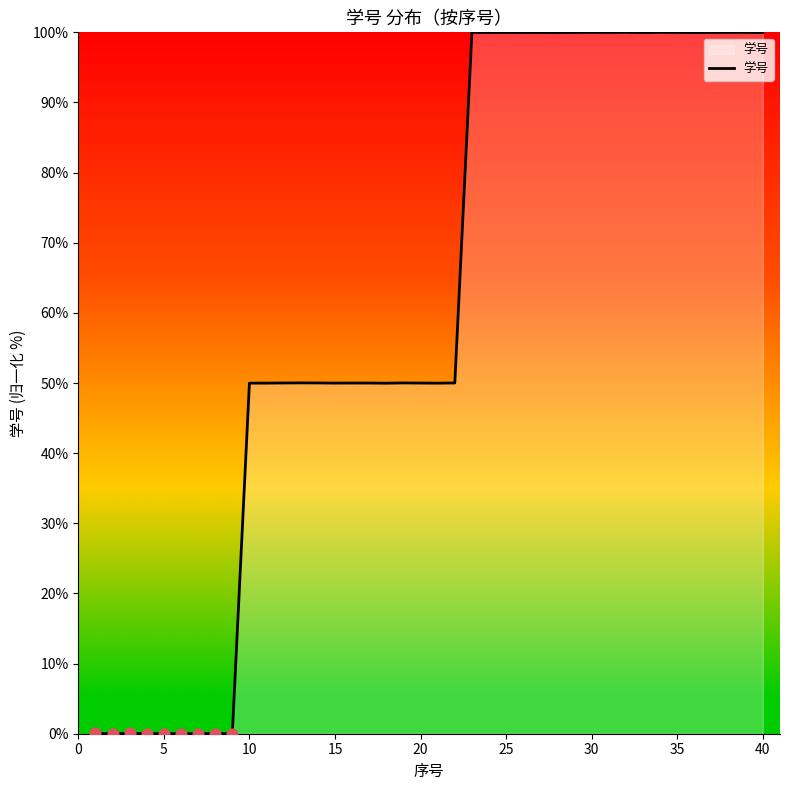

What is the greatest value displayed?

100.0